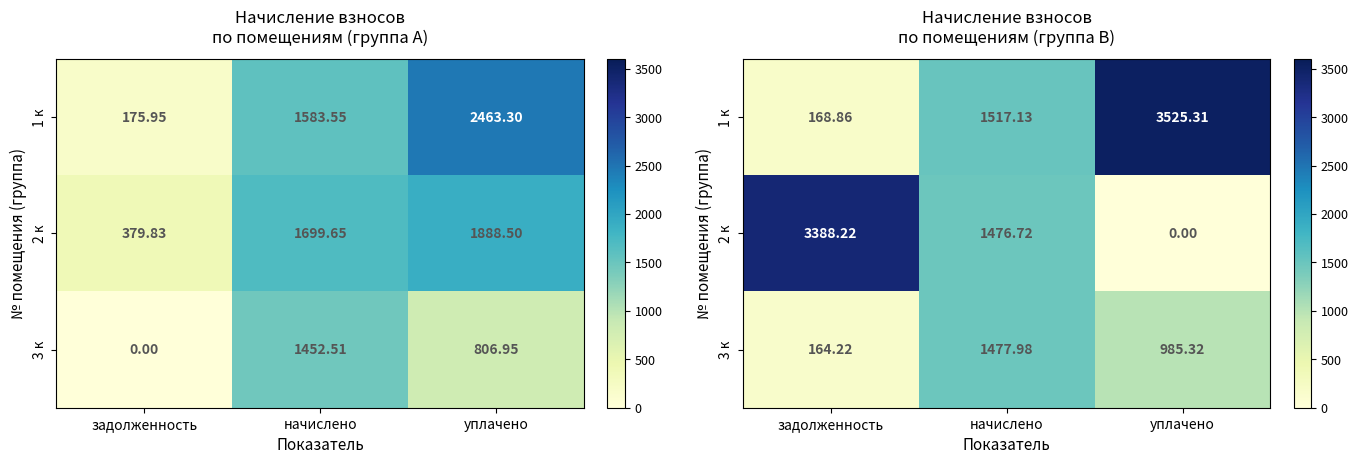

Rank the categories by 2 к value from highest to lowest.

задолженность, начислено, уплачено